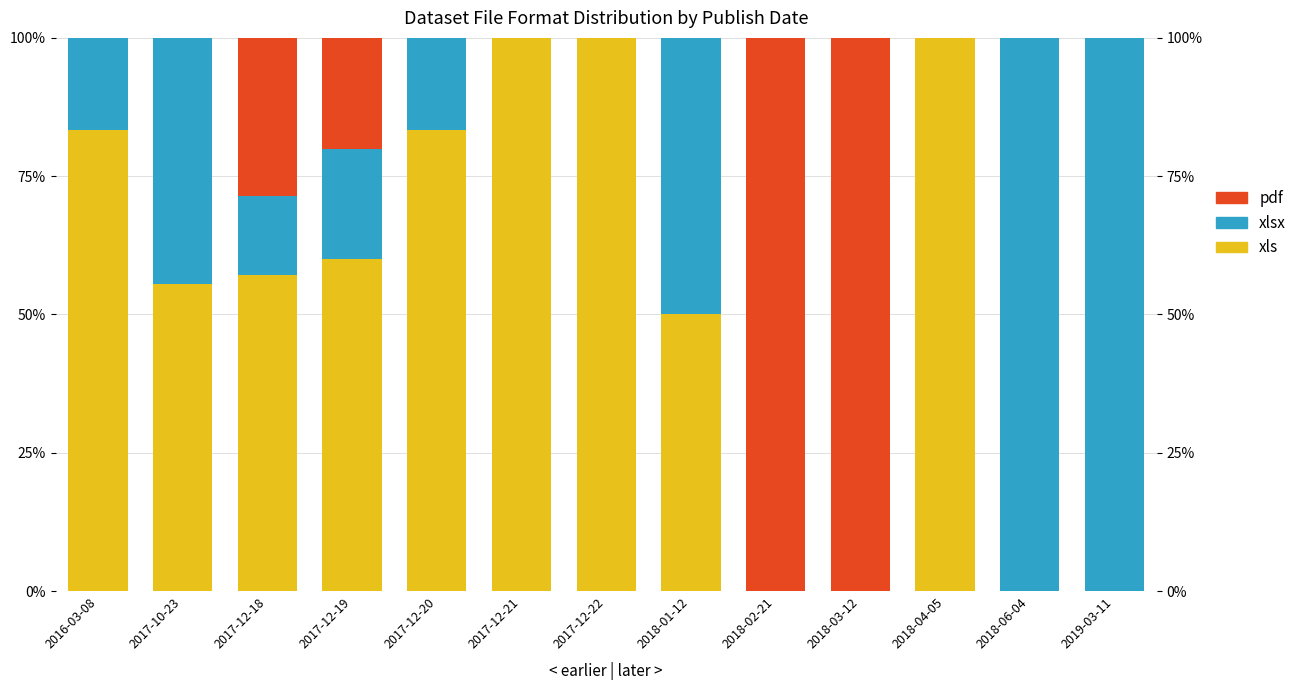

How many groups of bars are there?

13